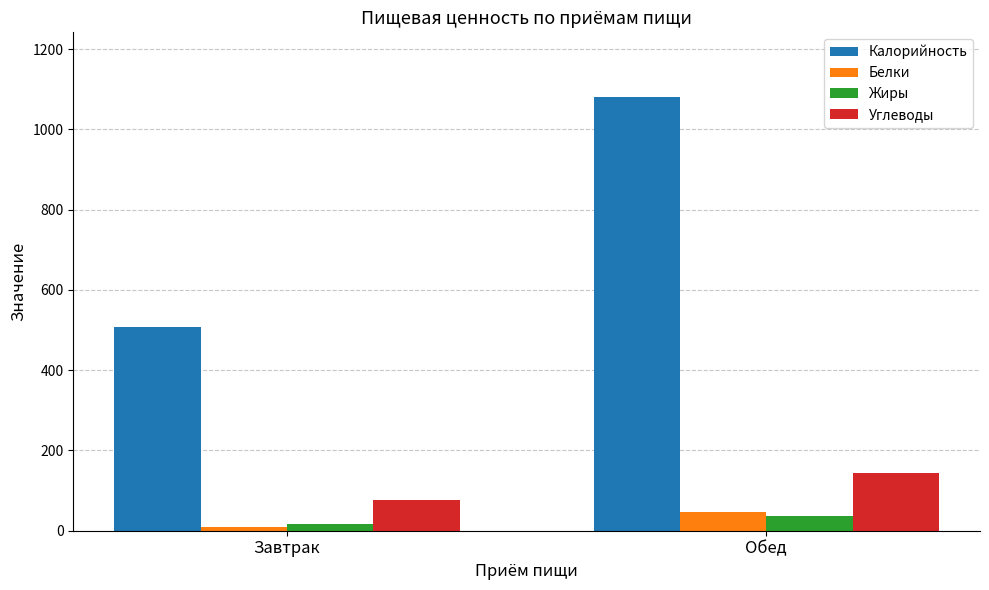

What is the total value across all series at Завтрак?

611.7